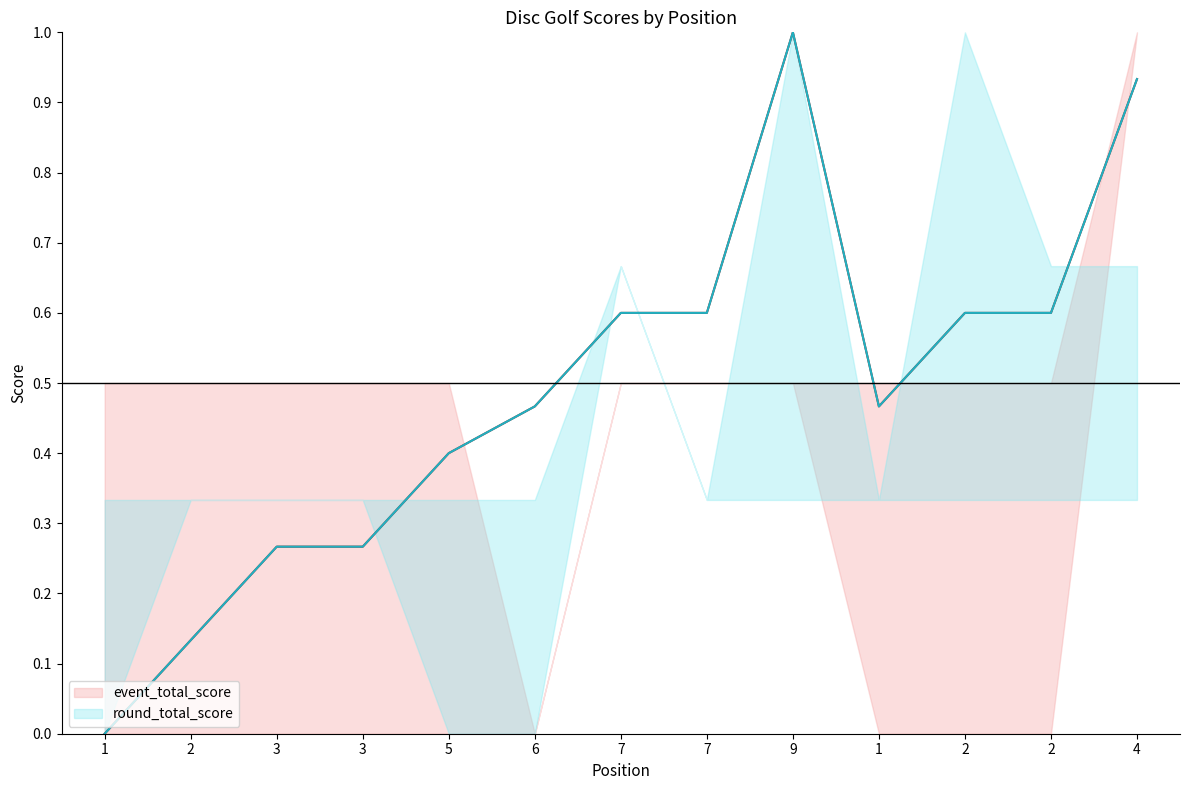

True or false: round_total_score has more than 1 interior local peaks.

False